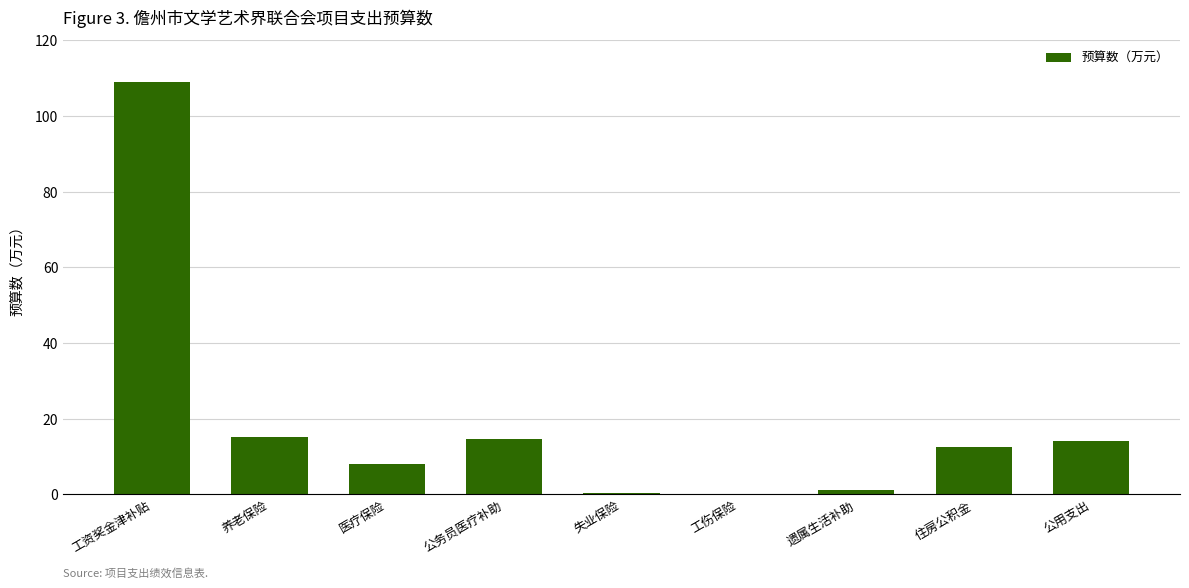

What value does the data have at 住房公积金?

12.5